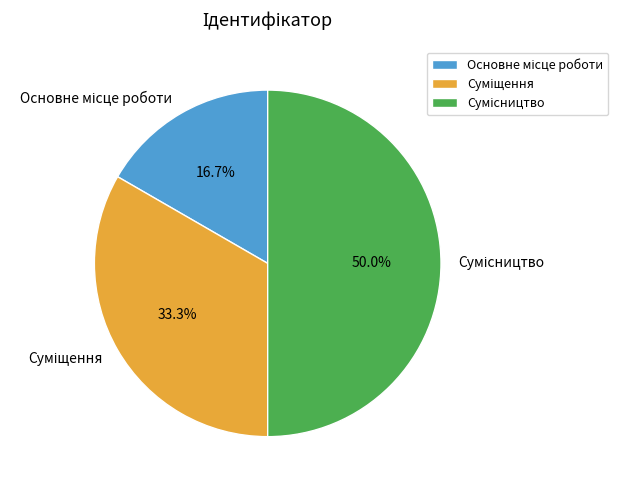

How many segments does this pie chart have?

3